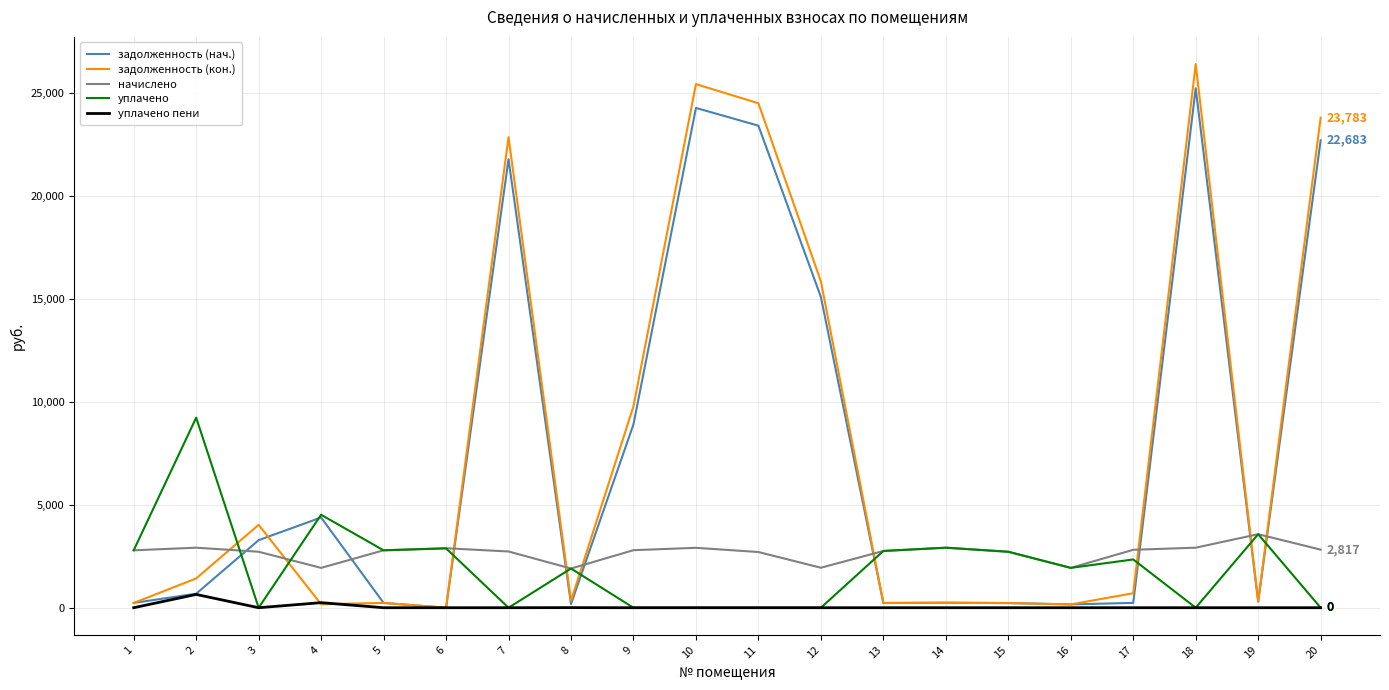

How many lines are shown in the chart?

5